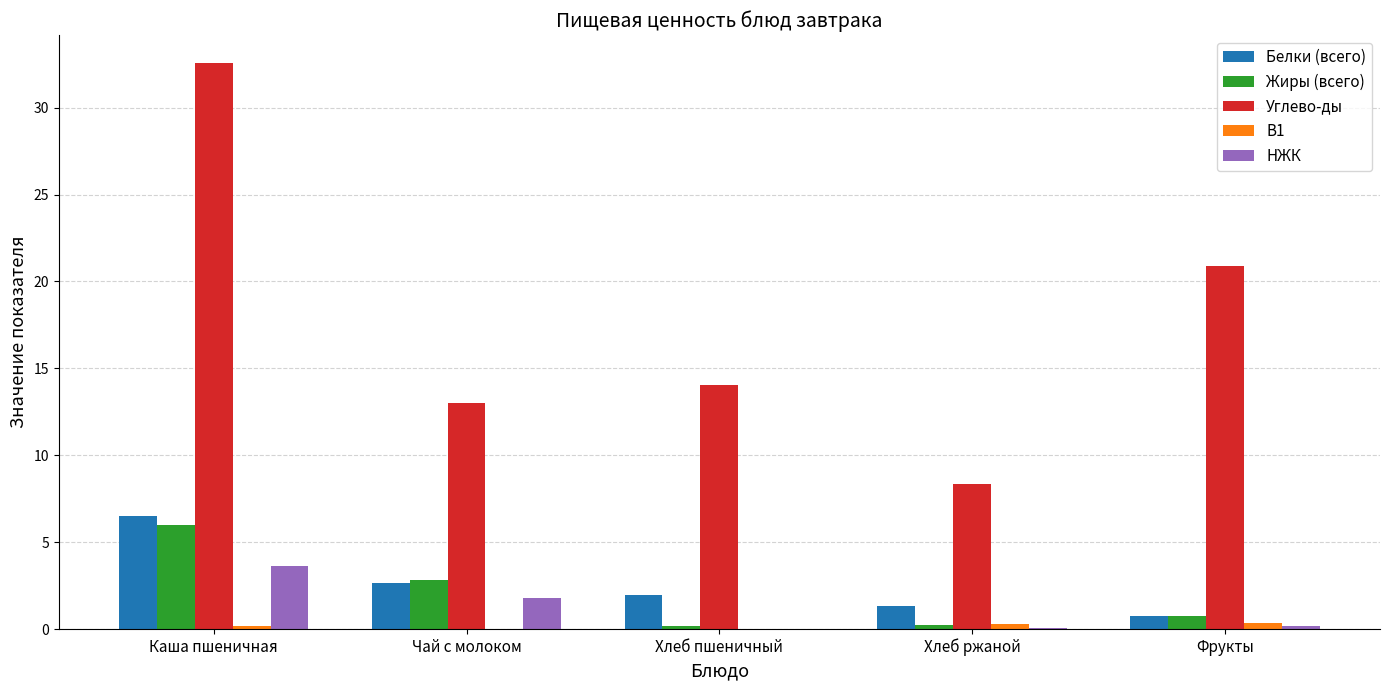

At which label is Углево-ды closest to 20?

Фрукты